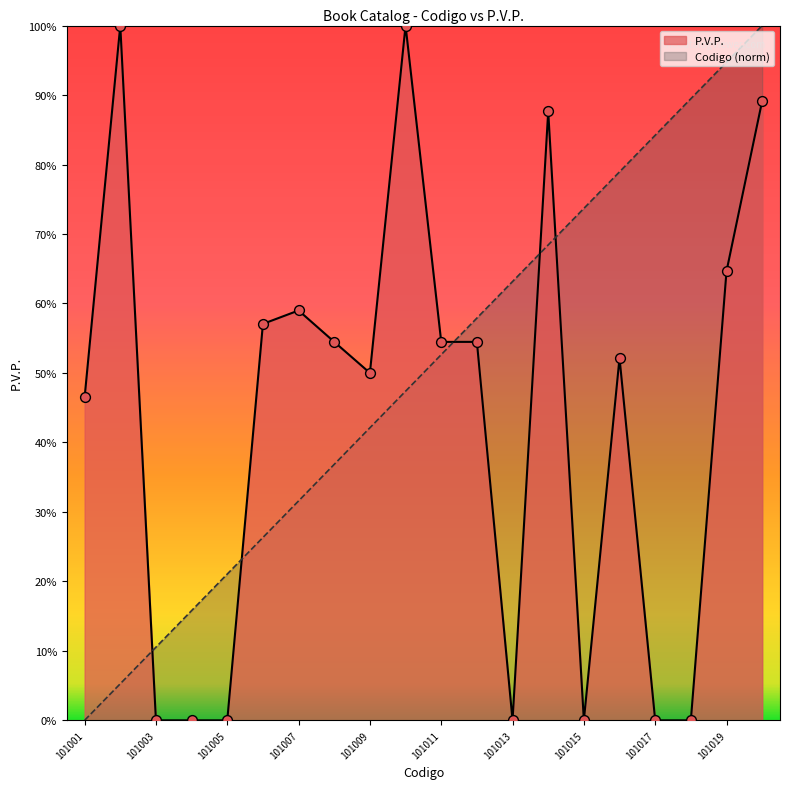

Which series has the largest total across all categories?

Codigo (norm)